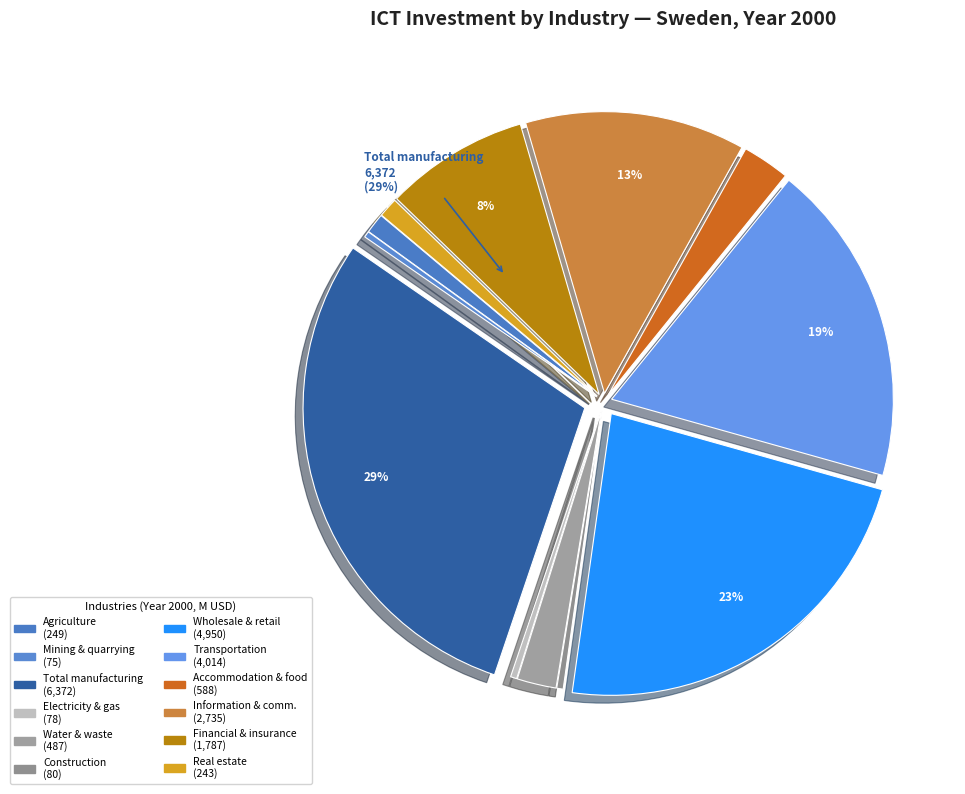

The Real estate slice represents 18% of the pie. True or false?

False